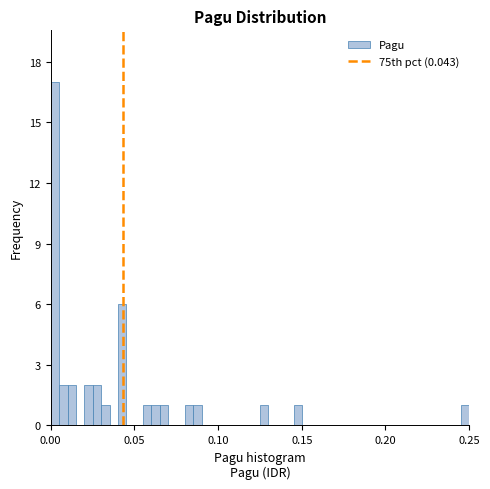

Around what value on the x-axis is the tallest bar? Give the approximate position of its centre, as read against the axis.

0.005